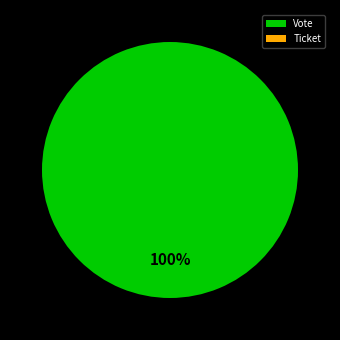

Which category accounts for the majority?

Vote